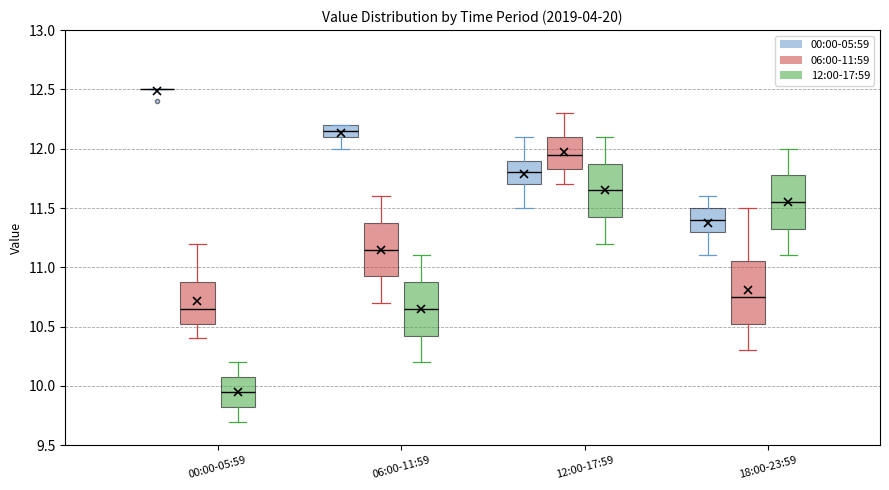

Reading left to right, transcribe this box plot: for each box, give where its median line is, the range the box spans, and where its two whiskers end, as read against the y-axis. The values are not printed on the chart, so give them approximately, as read against the axis.

00:00-05:59 (00:00-05:59): box collapsed to a line at 12.50, whiskers 12.50 to 12.50
00:00-05:59 (06:00-11:59): median 10.65, box 10.55 to 10.90, whiskers 10.40 to 11.20
00:00-05:59 (12:00-17:59): median 9.95, box 9.85 to 10.10, whiskers 9.70 to 10.20
06:00-11:59 (00:00-05:59): median 12.15, box 12.10 to 12.20, whiskers 12.00 to 12.20
06:00-11:59 (06:00-11:59): median 11.15, box 10.95 to 11.40, whiskers 10.70 to 11.60
06:00-11:59 (12:00-17:59): median 10.65, box 10.45 to 10.90, whiskers 10.20 to 11.10
12:00-17:59 (00:00-05:59): median 11.80, box 11.70 to 11.90, whiskers 11.50 to 12.10
12:00-17:59 (06:00-11:59): median 11.95, box 11.85 to 12.10, whiskers 11.70 to 12.30
12:00-17:59 (12:00-17:59): median 11.65, box 11.45 to 11.90, whiskers 11.20 to 12.10
18:00-23:59 (00:00-05:59): median 11.40, box 11.30 to 11.50, whiskers 11.10 to 11.60
18:00-23:59 (06:00-11:59): median 10.75, box 10.55 to 11.05, whiskers 10.30 to 11.50
18:00-23:59 (12:00-17:59): median 11.55, box 11.35 to 11.80, whiskers 11.10 to 12.00